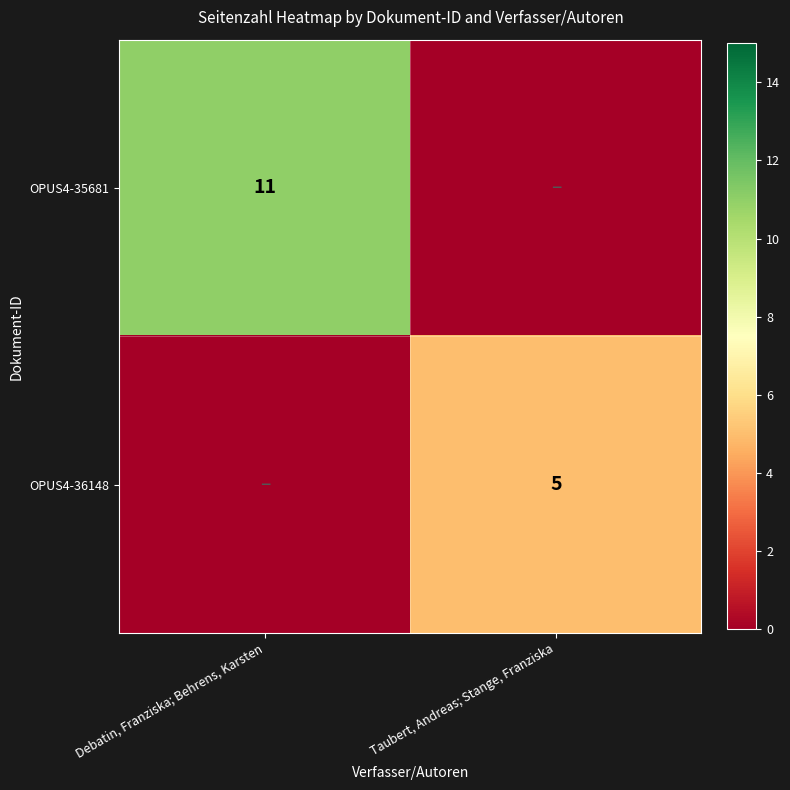

Is the value of OPUS4-36148 at Taubert, Andreas; Stange, Franziska greater than the value of OPUS4-35681 at Debatin, Franziska; Behrens, Karsten?

No